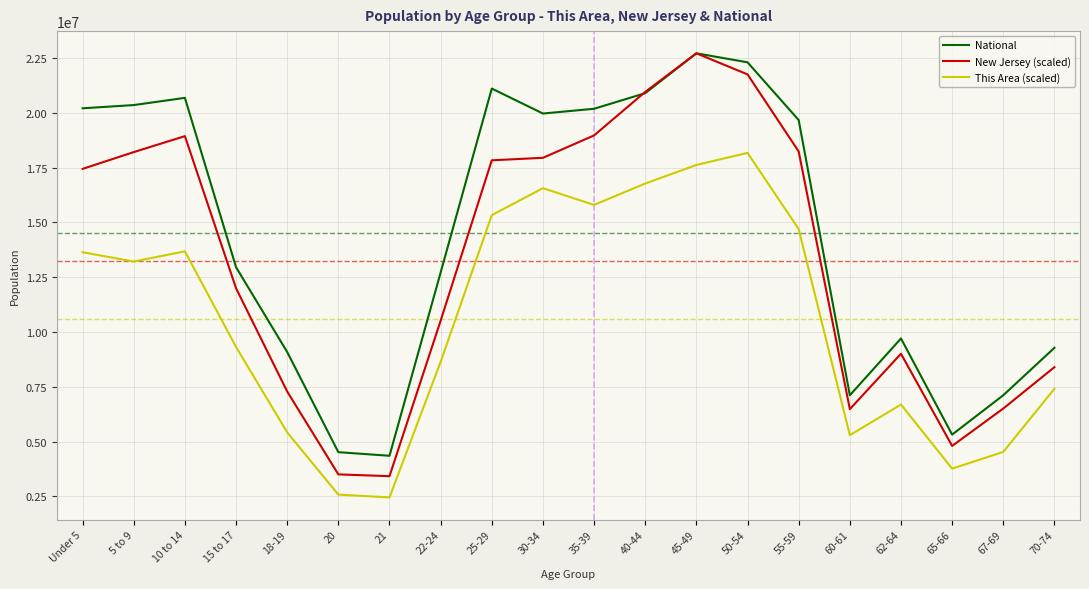

What is the spread (max minus min) of values at 70-74?

1867437.0